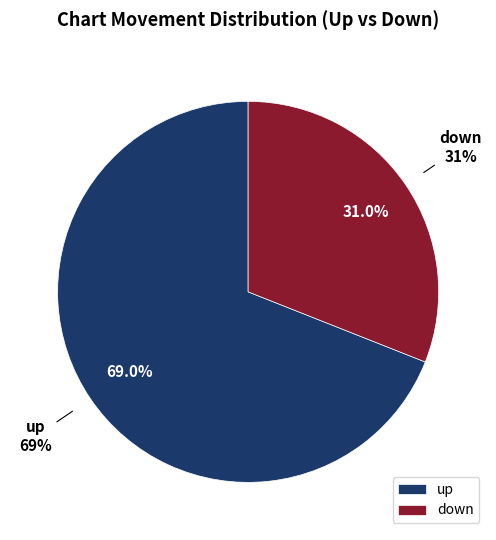

Does down account for over 50% of the chart?

No